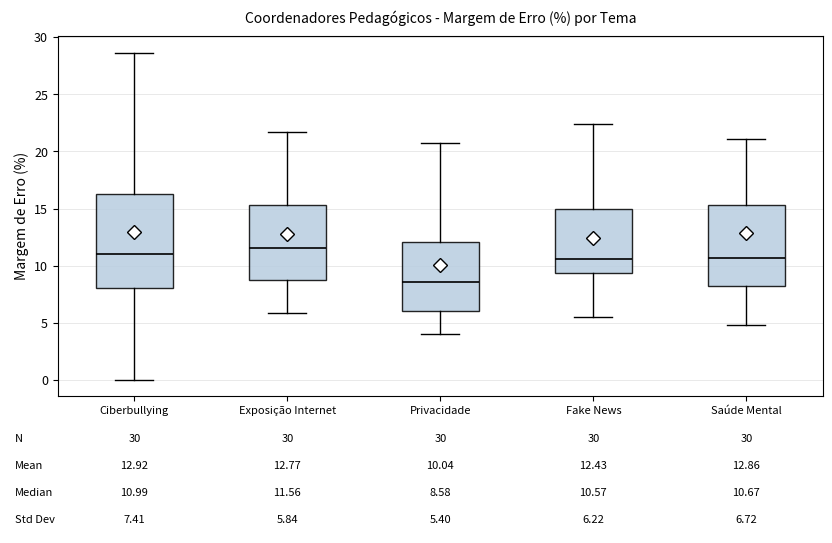

Comparing the boxes themselves (not the whiskers), which one is the tallest?

Ciberbullying